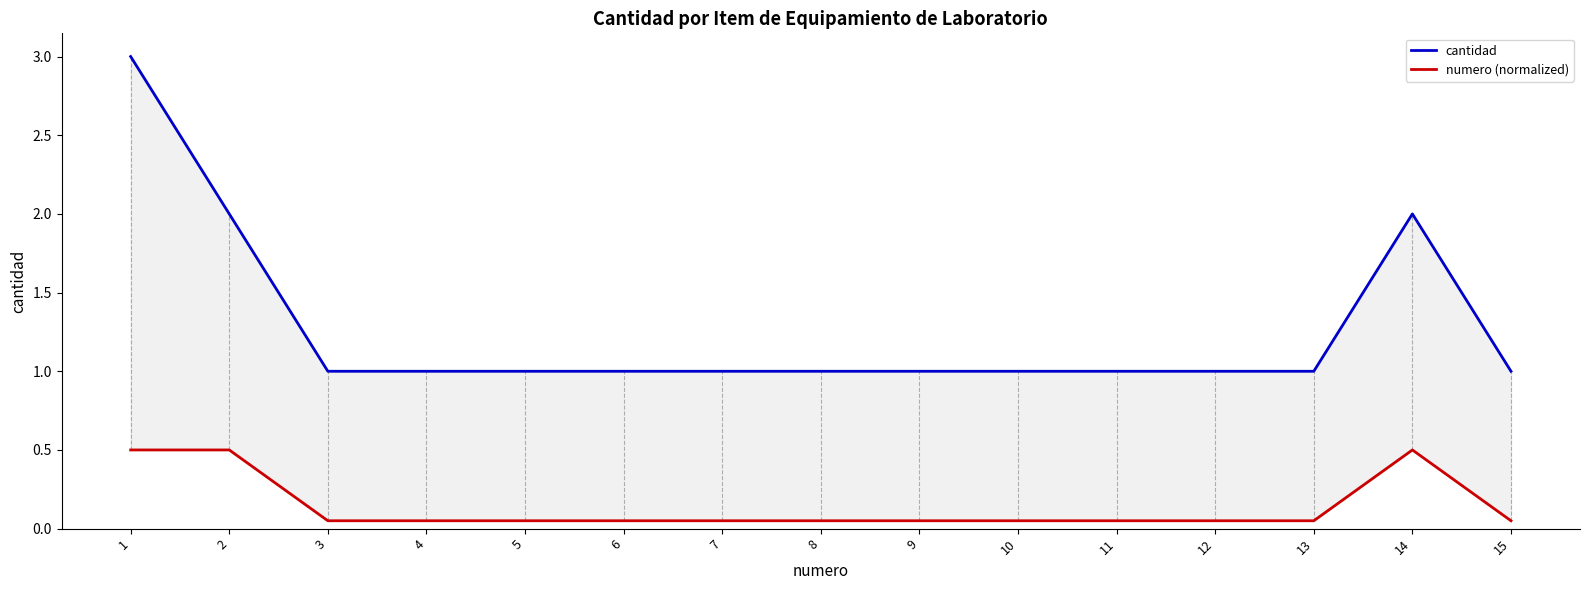

Count the numero (normalized) values in the range 0 to 1.

15